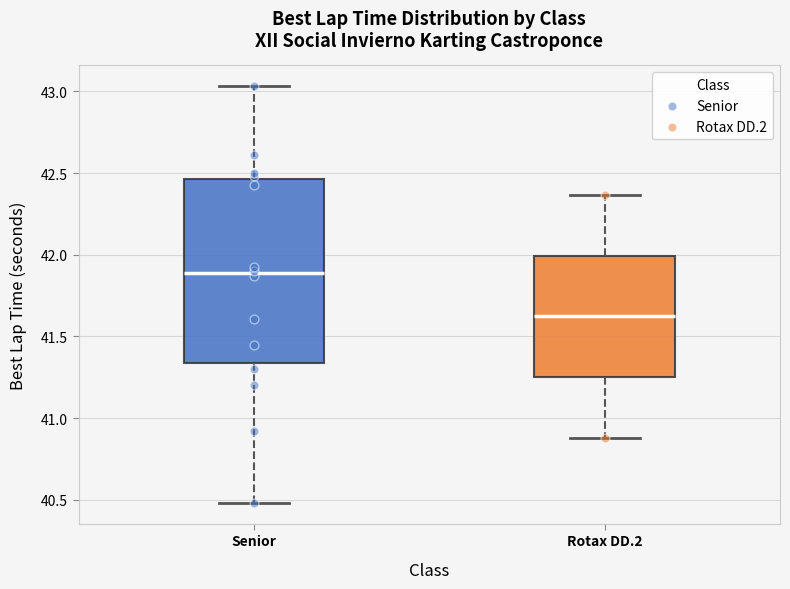

Reading left to right, read every box against the y-axis: the position of its median line, the range the box covers, and the ends of its whiskers. The values are not printed on the chart, so give them approximately, as read against the axis.

Senior: median 41.90, box 41.35 to 42.45, whiskers 40.50 to 43.05
Rotax DD.2: median 41.60, box 41.25 to 42.00, whiskers 40.90 to 42.35